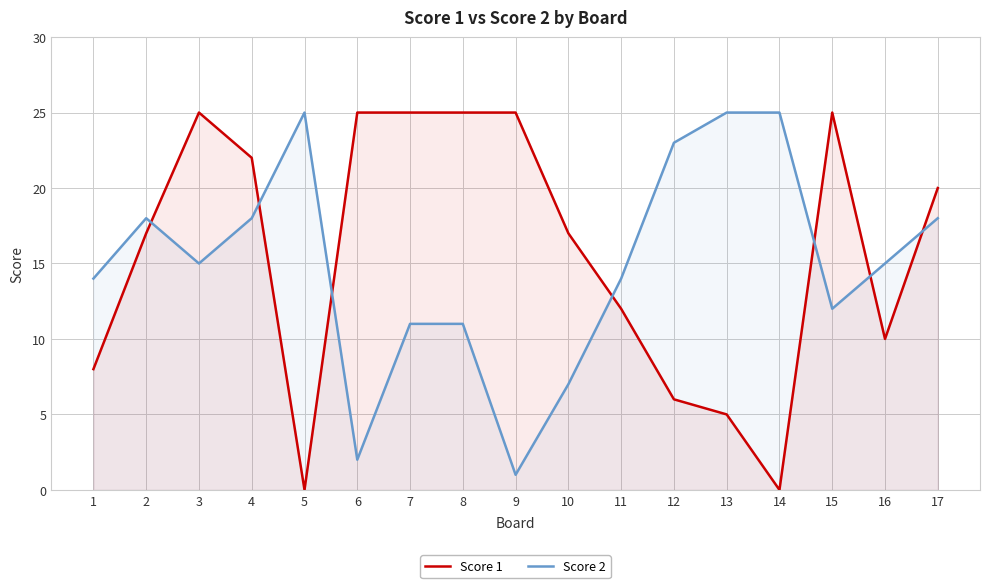

Between which two adjacent categories do Score 1 and Score 2 first intersect?

2 and 3